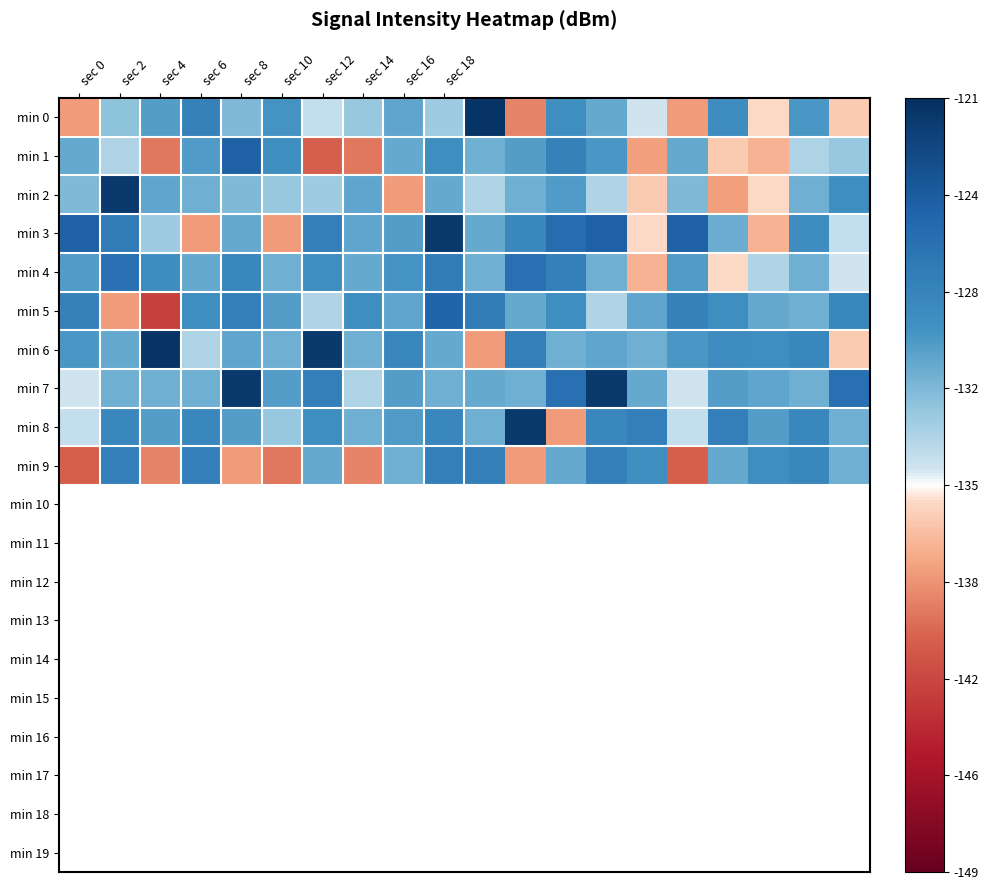

Which series has the largest total across all categories?

min 7